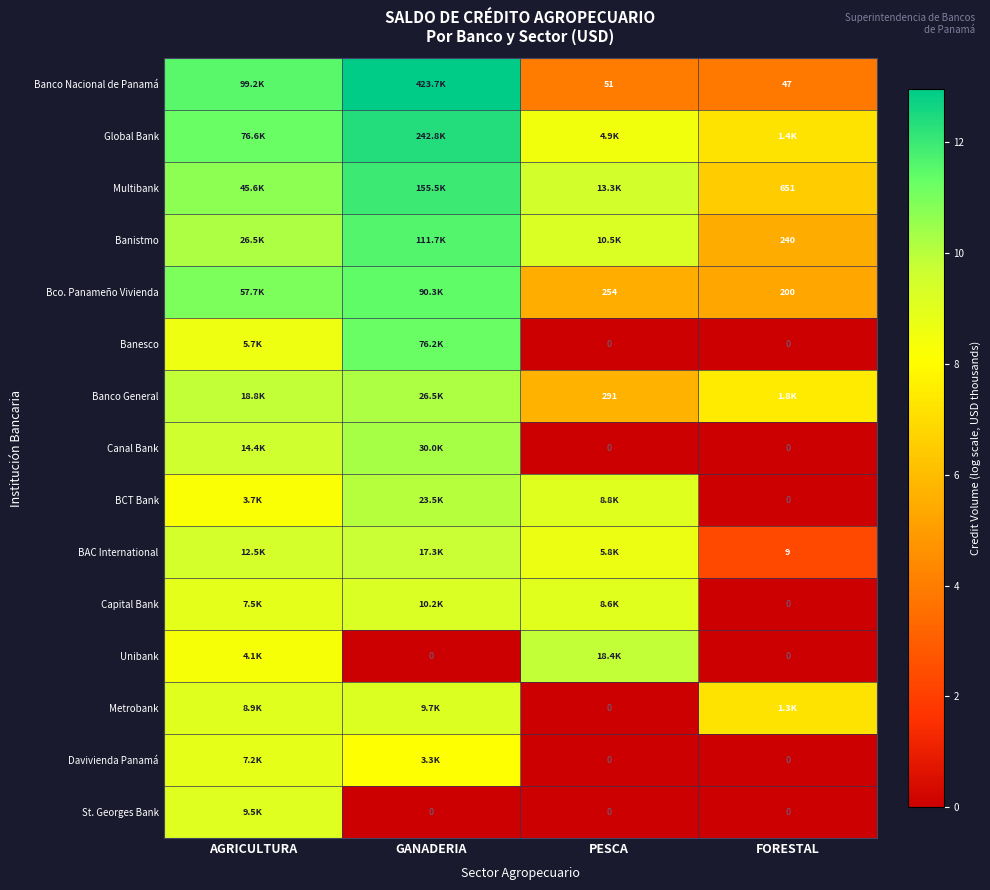

What is the average value of the Banesco series?

5.0